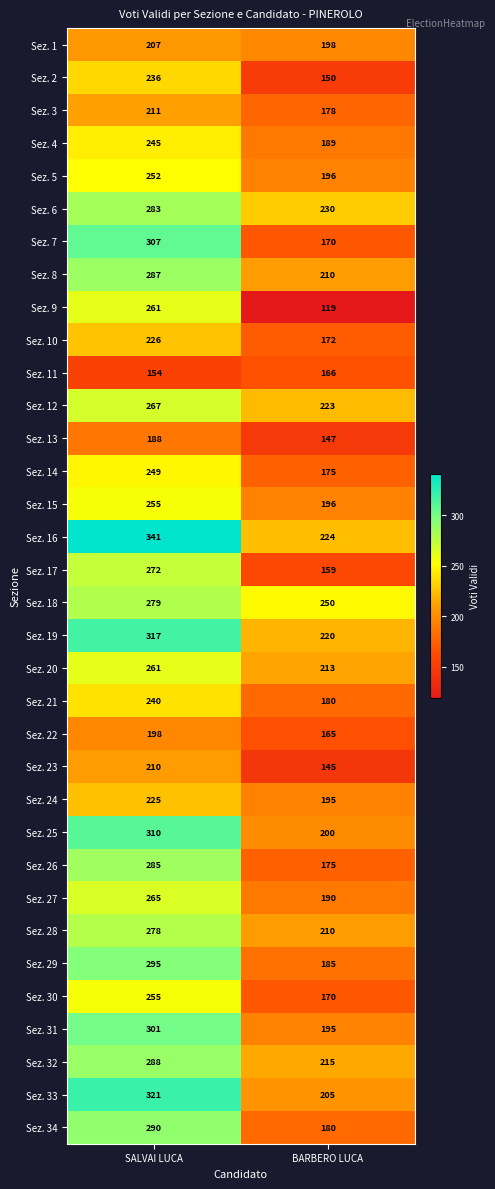

At which category is the sum across all series the highest?

SALVAI LUCA